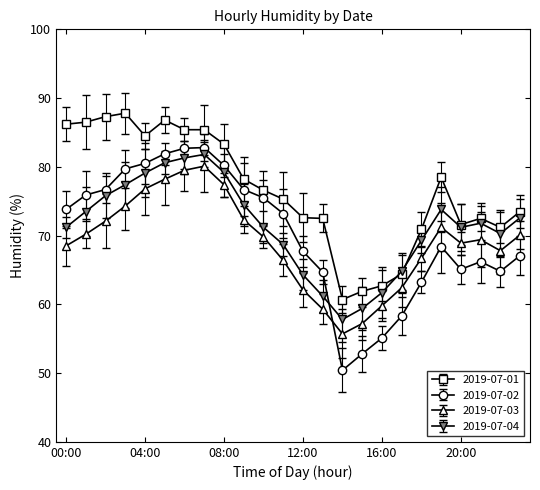

What is the value of the 2019-07-04 point at the 18th from the left?

64.8